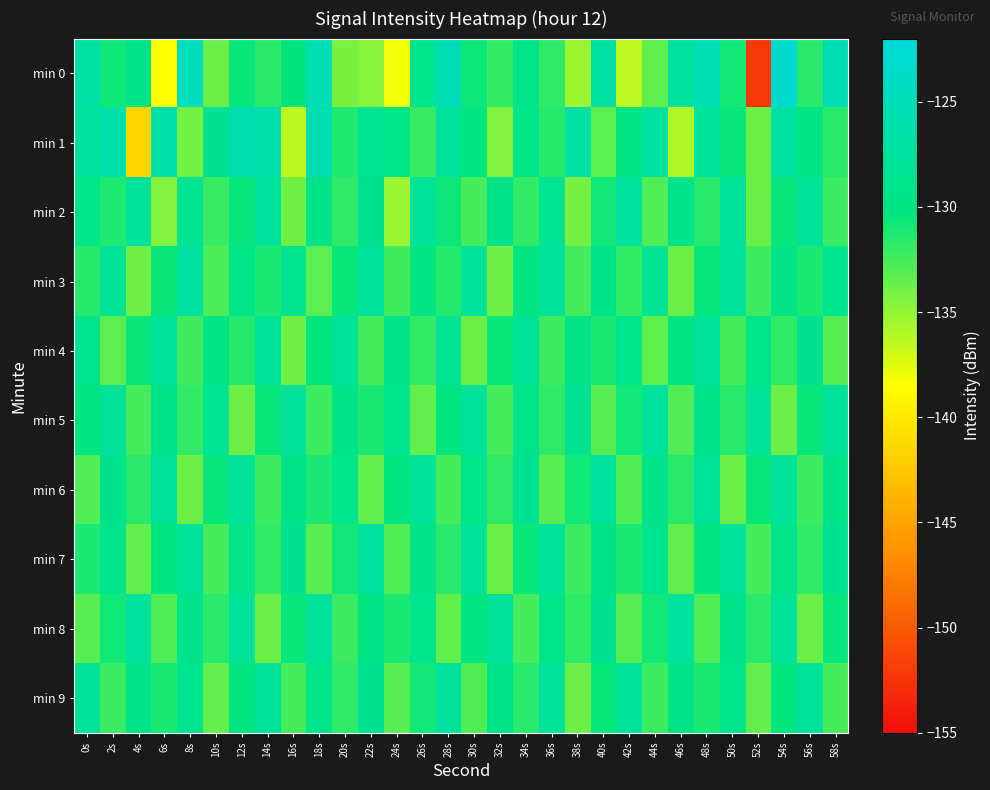

At which category is the sum across all series the highest?

54s